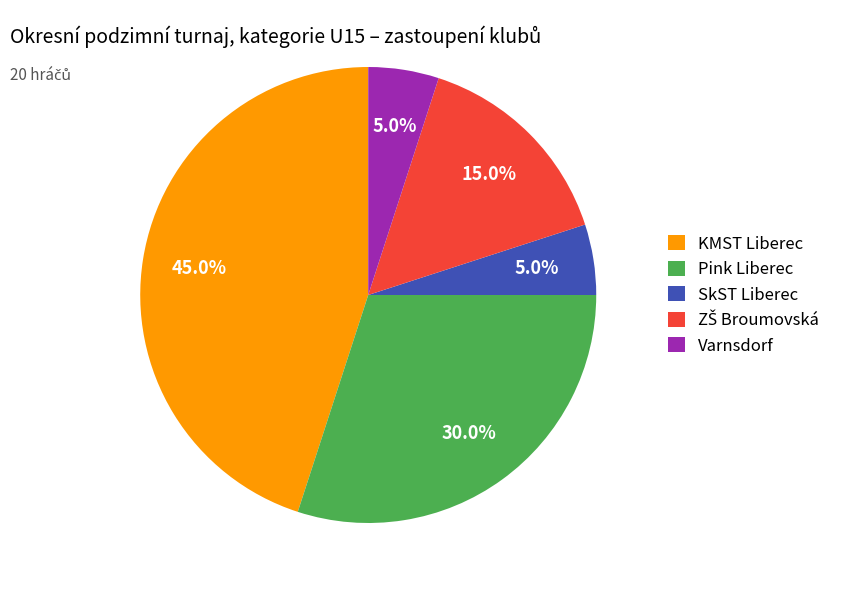

What percentage is NOT represented by Pink Liberec?

70.0%